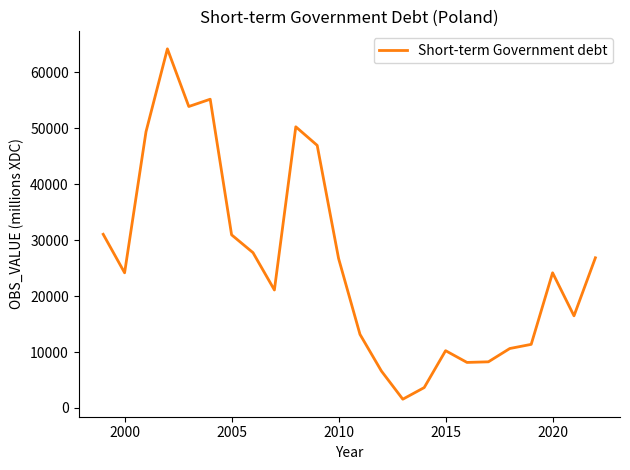

What is the minimum value shown in the chart?

1561